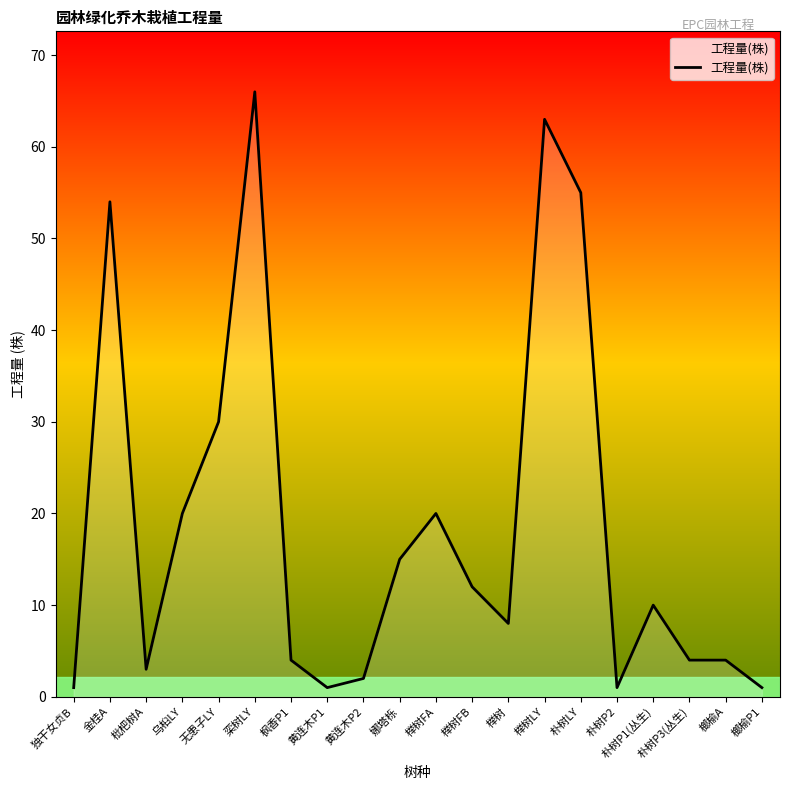

The value at 朴树LY is 55. True or false?

True